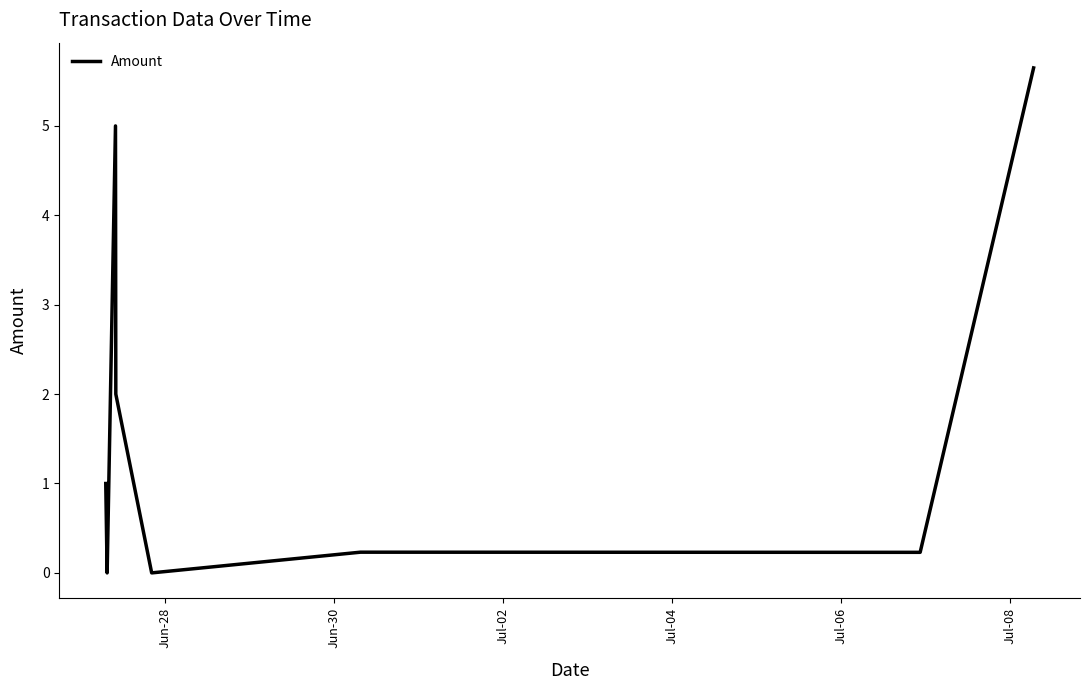

What is the difference between the maximum and minimum values?

5.6